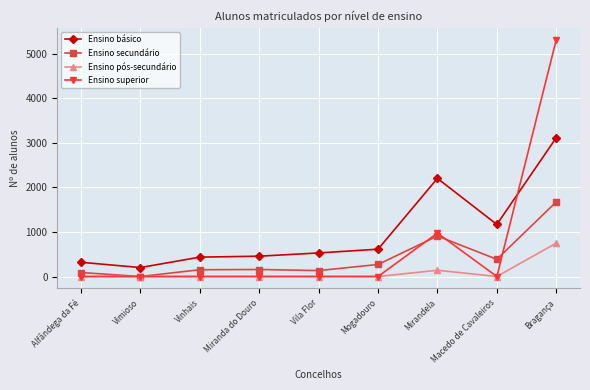

How many positive values does the Ensino secundário series have?

8